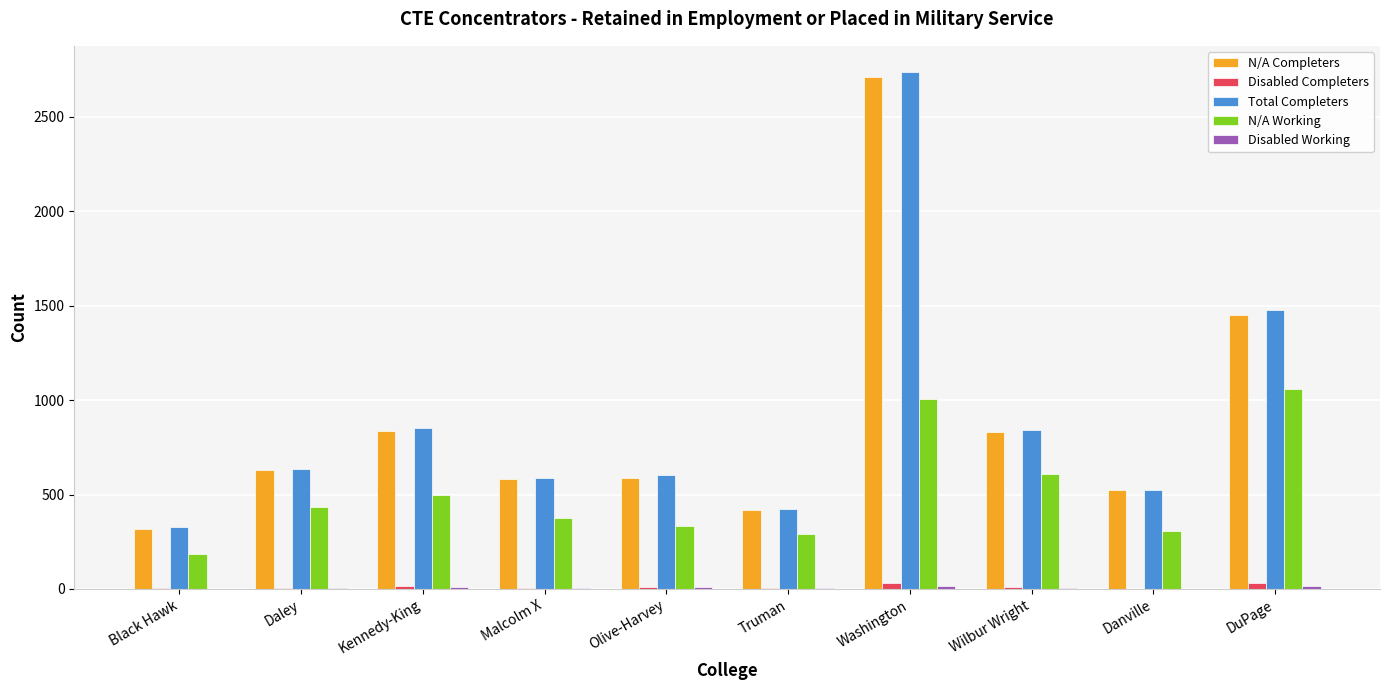

What is the sum of all N/A Working values?

5104